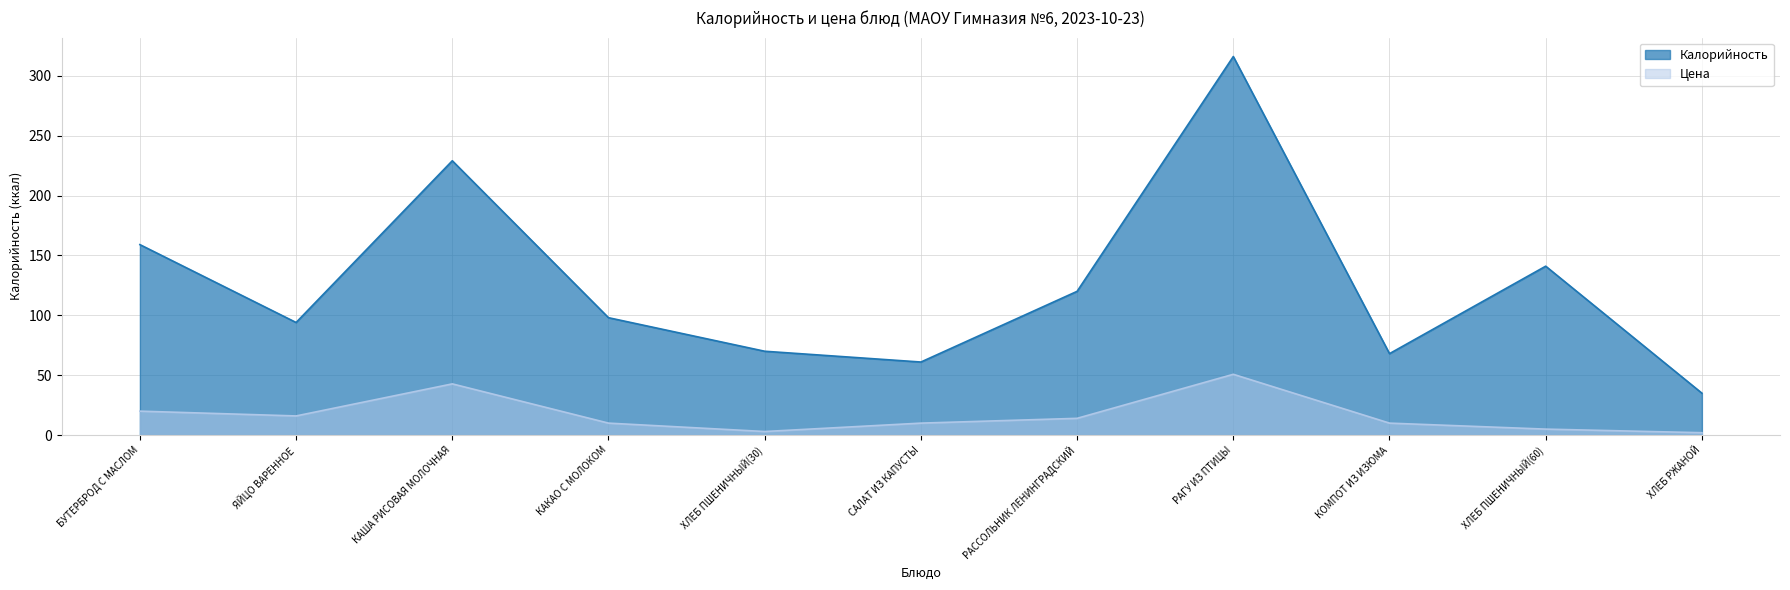

Rank the series by their average value, from highest to lowest.

Калорийность, Цена